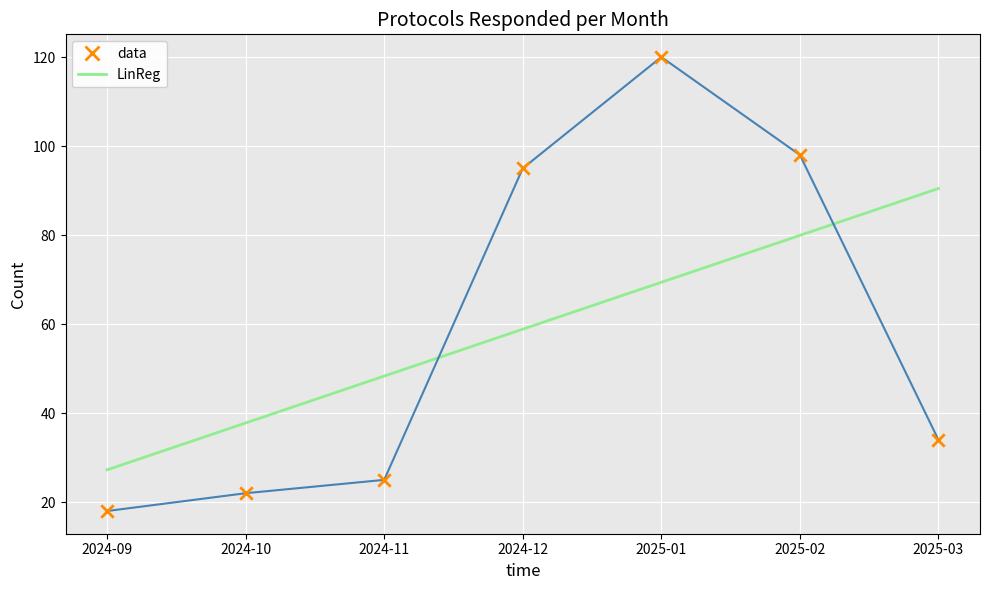

At which category is the sum across all series the highest?

2025-01